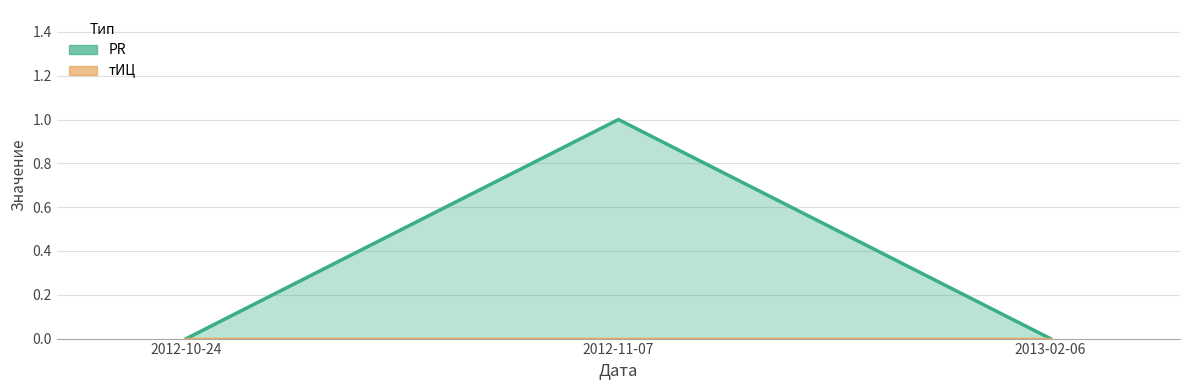

What is the label of the 1st point from the right?

2013-02-06